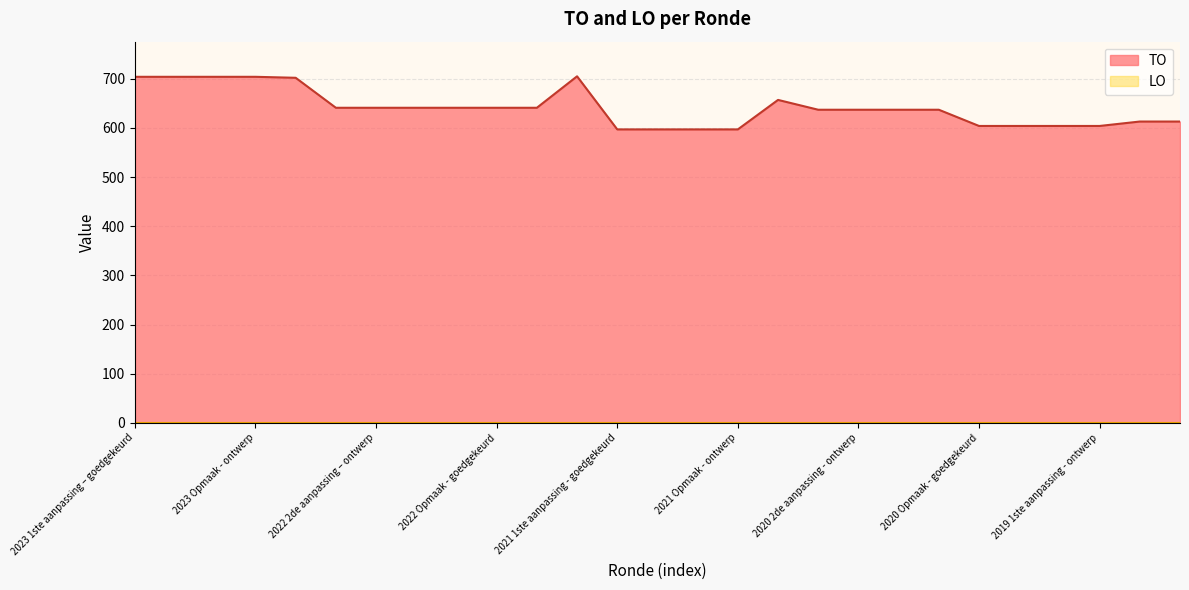

What is the sum of all values?

17304